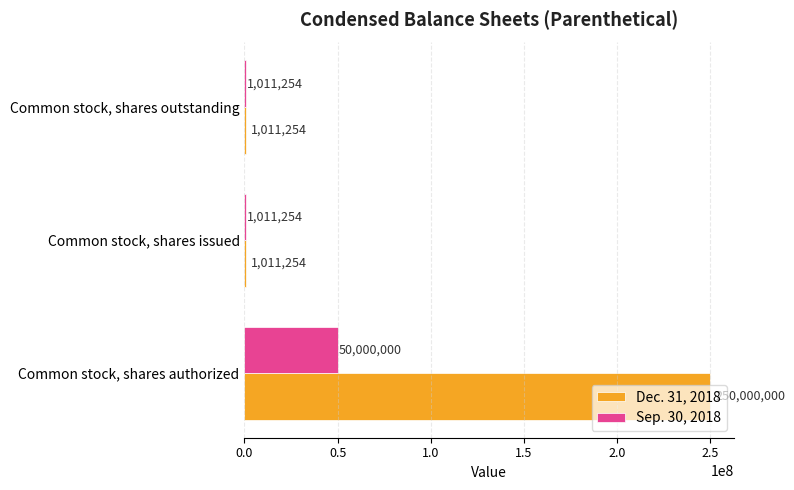

What is the difference between the maximum and minimum values in the Sep. 30, 2018 series?

48988746